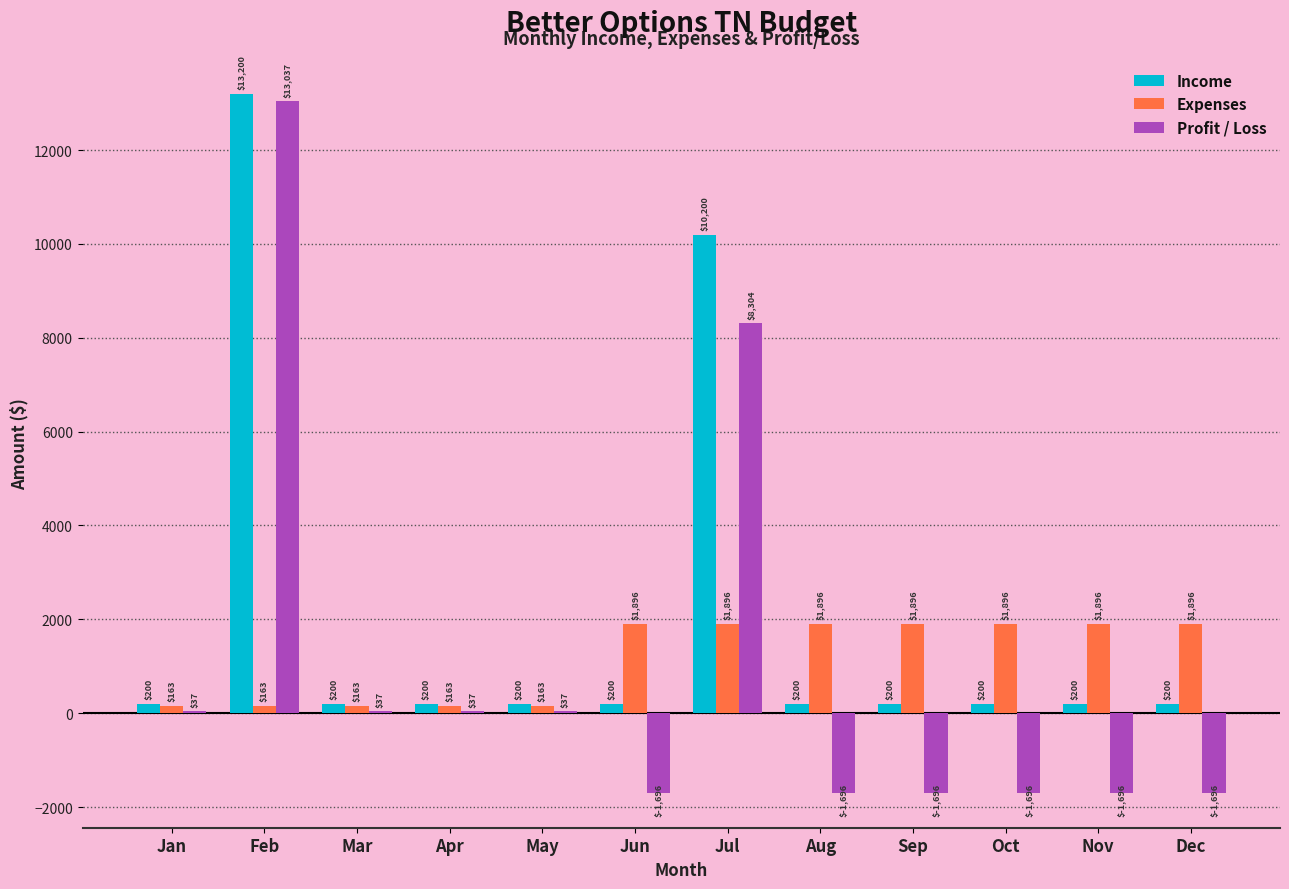

What is the maximum value shown in the chart?

13200.0